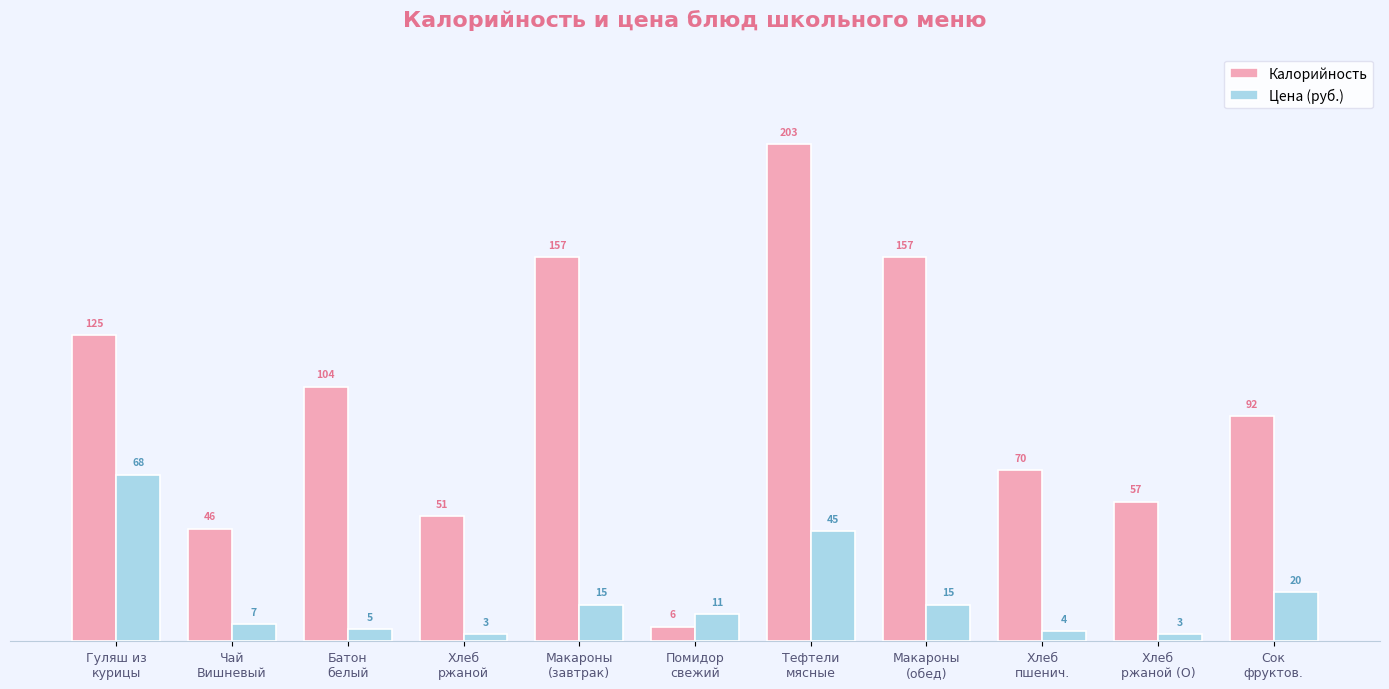

List the series in order of their overall mean, highest first.

Калорийность, Цена (руб.)